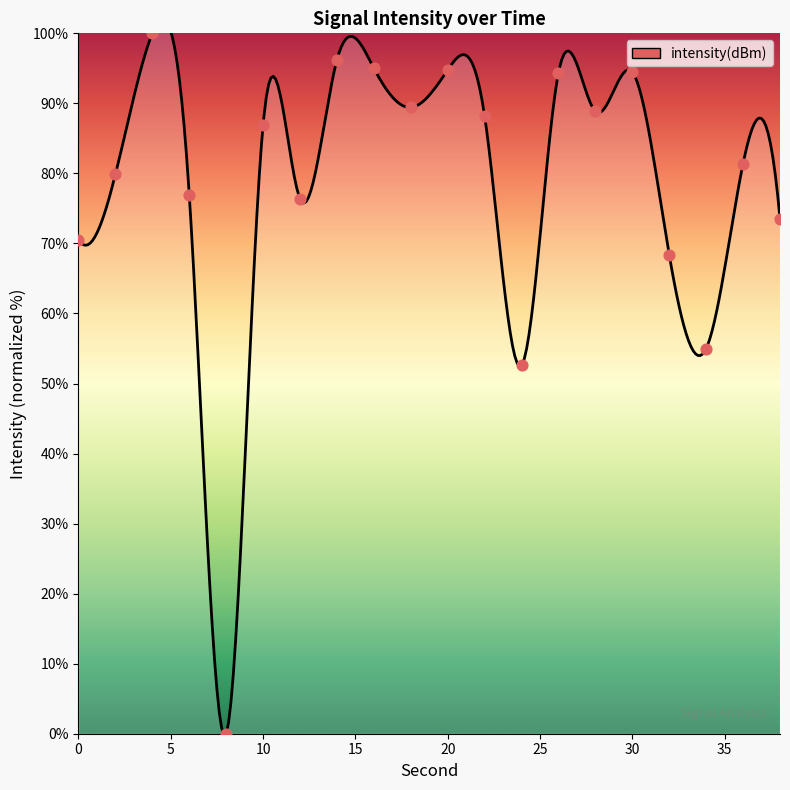

Between 18 and 28, which is larger?

18